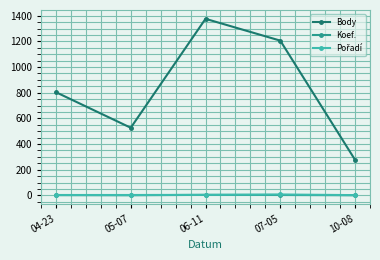

What is the difference between the maximum and minimum values in the Koef. series?

3